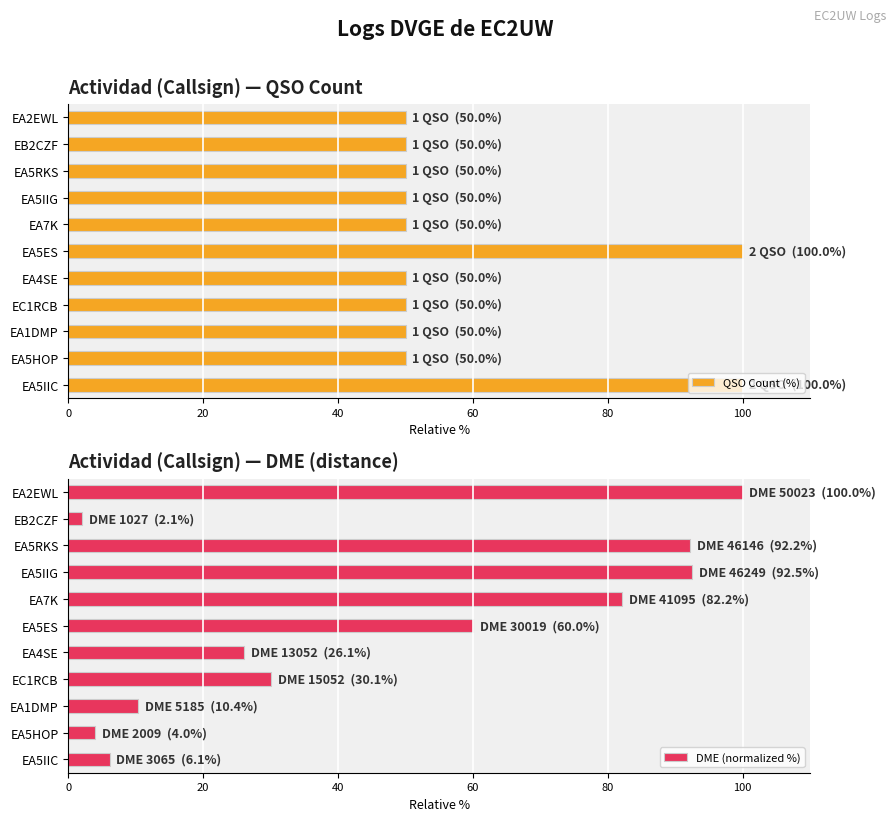

Reading left to right, what are all the values shown in this chart?

QSO Count (%): 100.0	50.0	50.0	50.0	50.0	100.0	50.0	50.0	50.0	50.0	50.0
DME (normalized %): 6.1	4.0	10.4	30.1	26.1	60.0	82.2	92.5	92.2	2.1	100.0